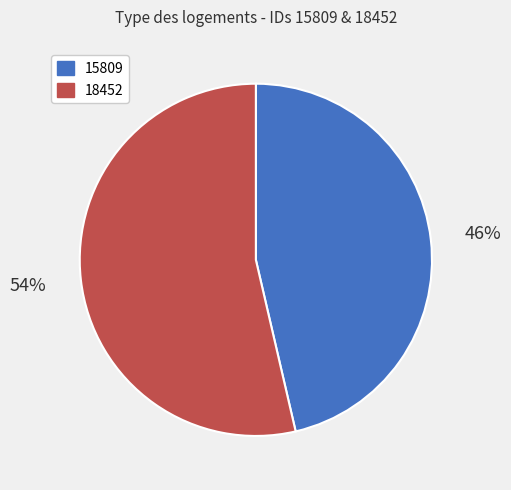

Does 18452 represent more than half of the total?

Yes